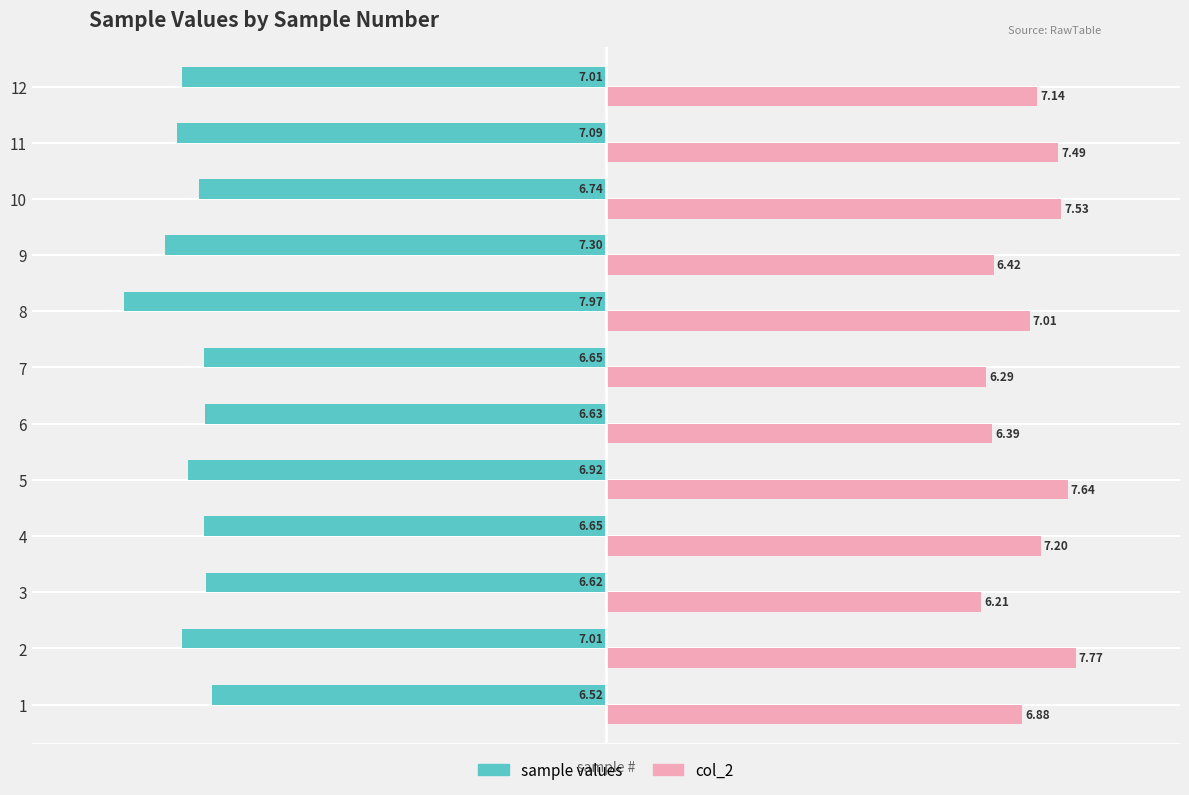

What is the difference between the highest and lowest values at 1?

13.4